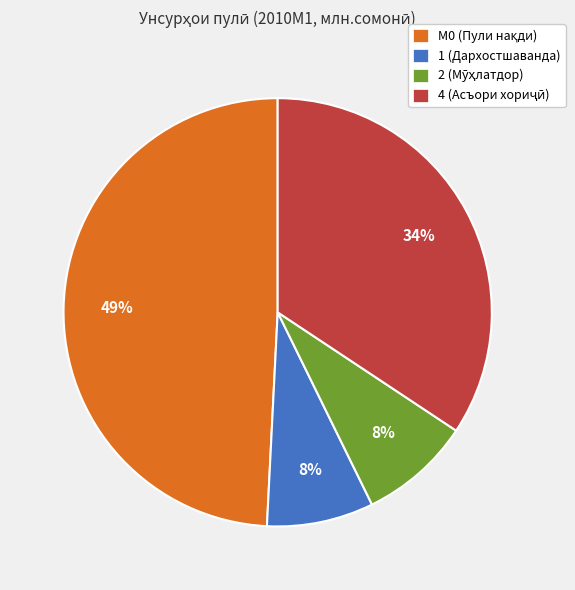

To the nearest percent, what percentage of the pie is 1 (Дархостшаванда)?

8%